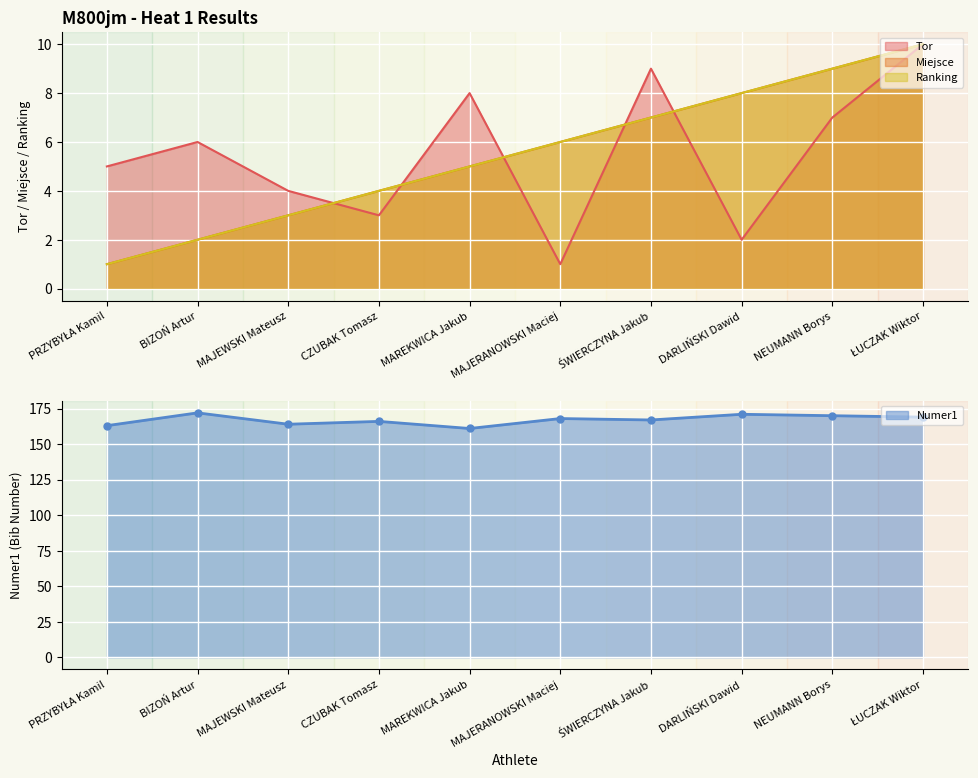

Between which two adjacent categories do Miejsce and Tor first intersect?

MAJEWSKI Mateusz and CZUBAK Tomasz